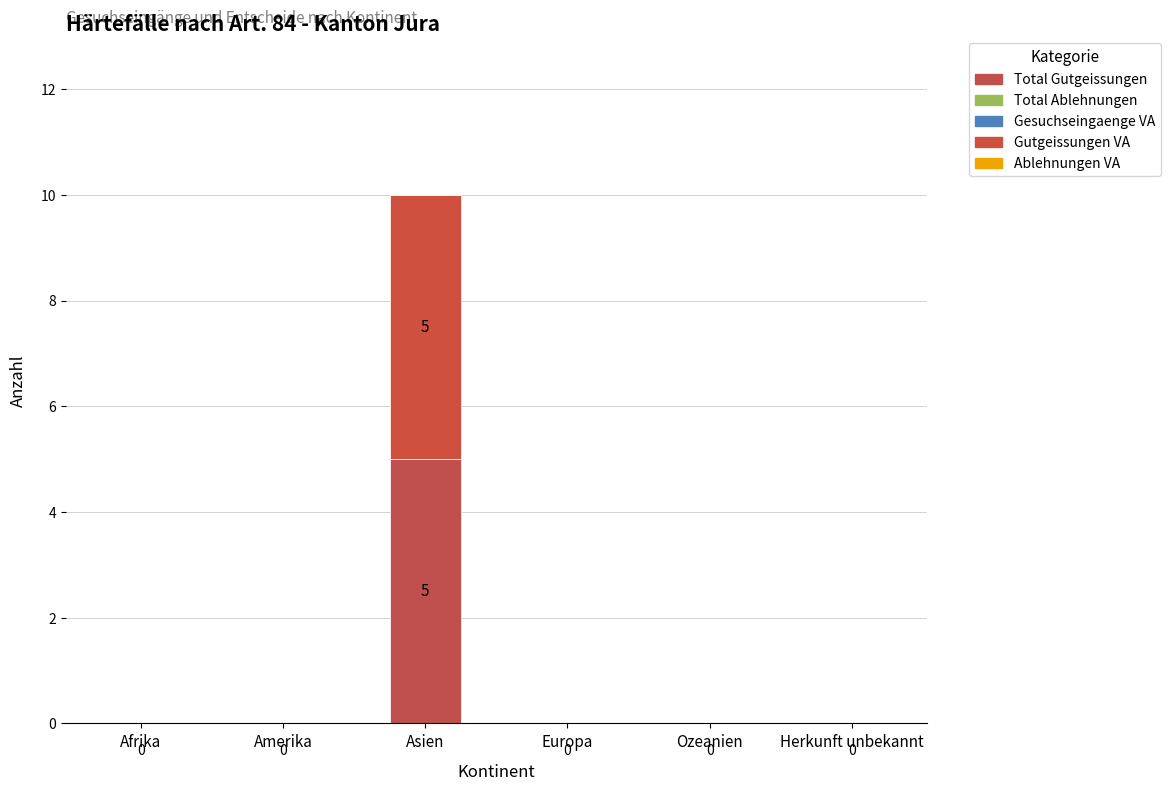

Rank the series at Afrika from lowest to highest value.

Total Gutgeissungen, Total Ablehnungen, Gesuchseingaenge VA, Gutgeissungen VA, Ablehnungen VA